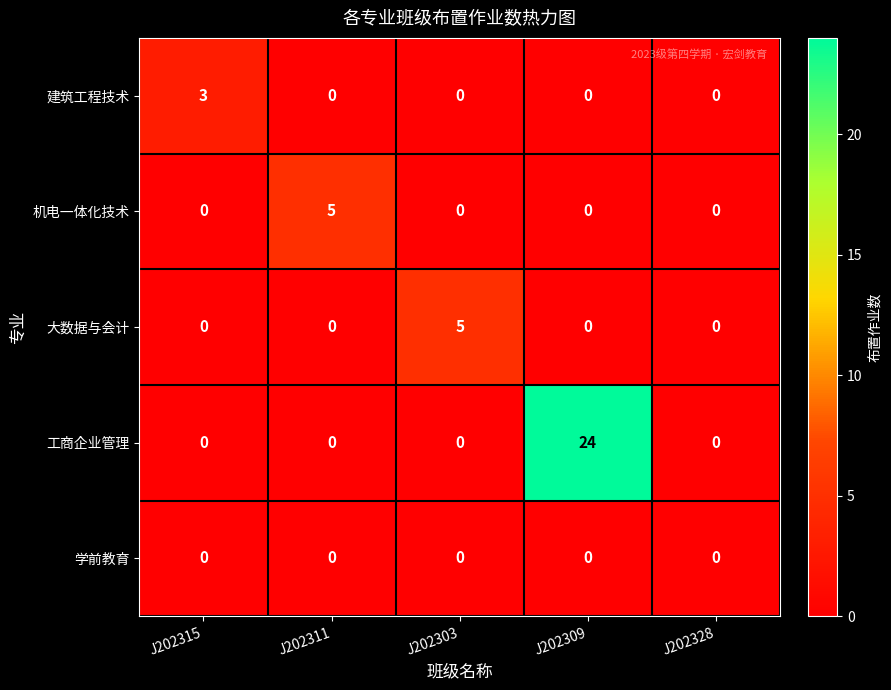

Reading left to right, what are all the values shown in this chart?

建筑工程技术: J202315=3	J202311=0	J202303=0	J202309=0	J202328=0
机电一体化技术: J202315=0	J202311=5	J202303=0	J202309=0	J202328=0
大数据与会计: J202315=0	J202311=0	J202303=5	J202309=0	J202328=0
工商企业管理: J202315=0	J202311=0	J202303=0	J202309=24	J202328=0
学前教育: J202315=0	J202311=0	J202303=0	J202309=0	J202328=0